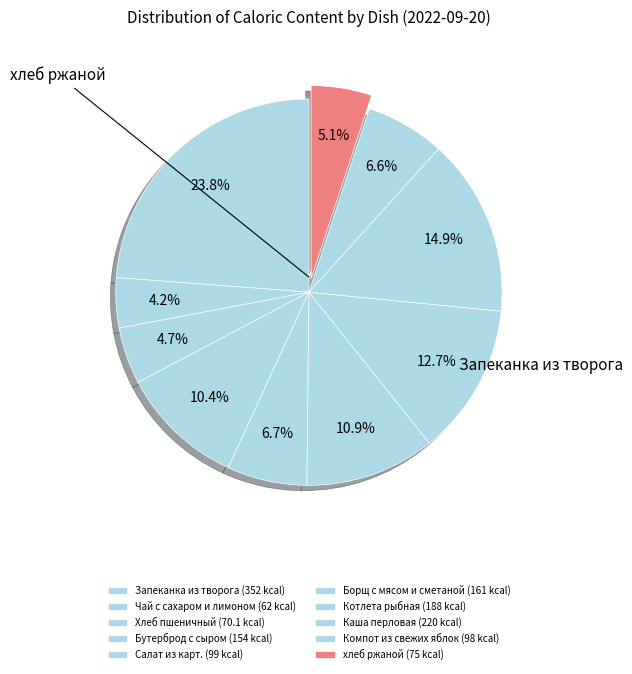

How many segments does this pie chart have?

10